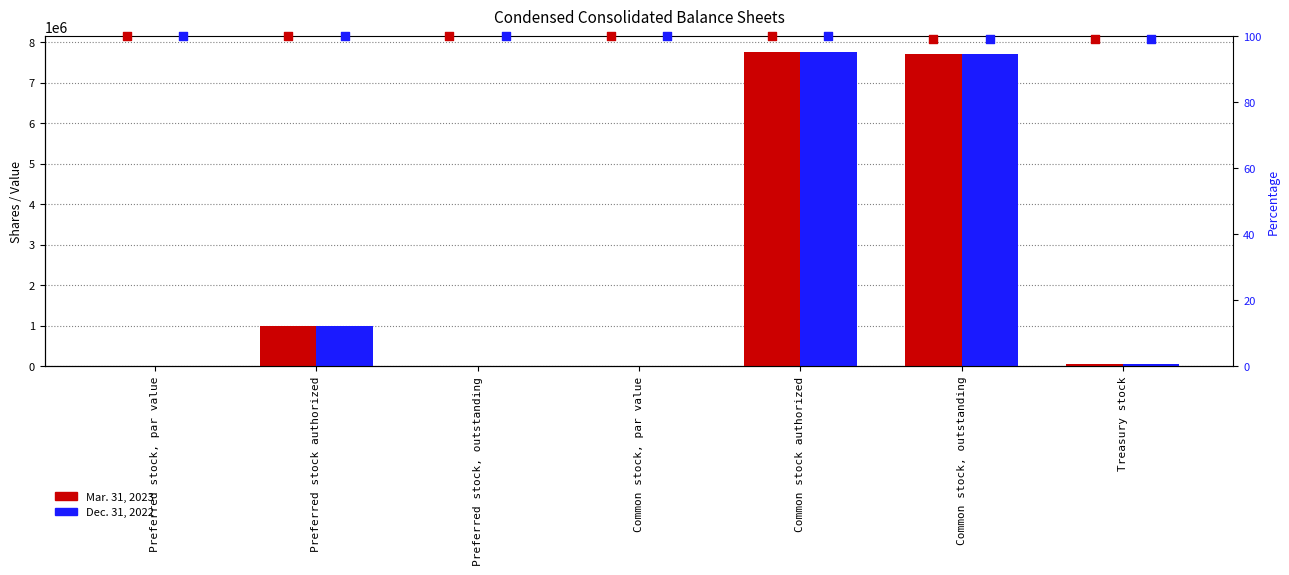

Which series reaches the maximum Y coordinate?

Mar. 31, 2023